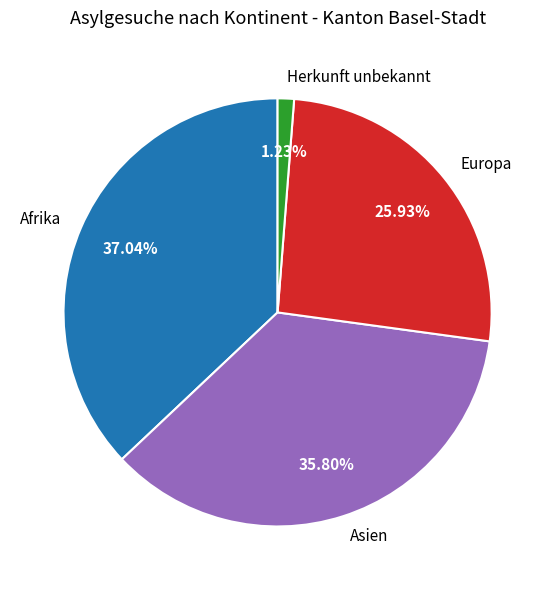

Combined, do Asien and Europa account for over 50%?

Yes